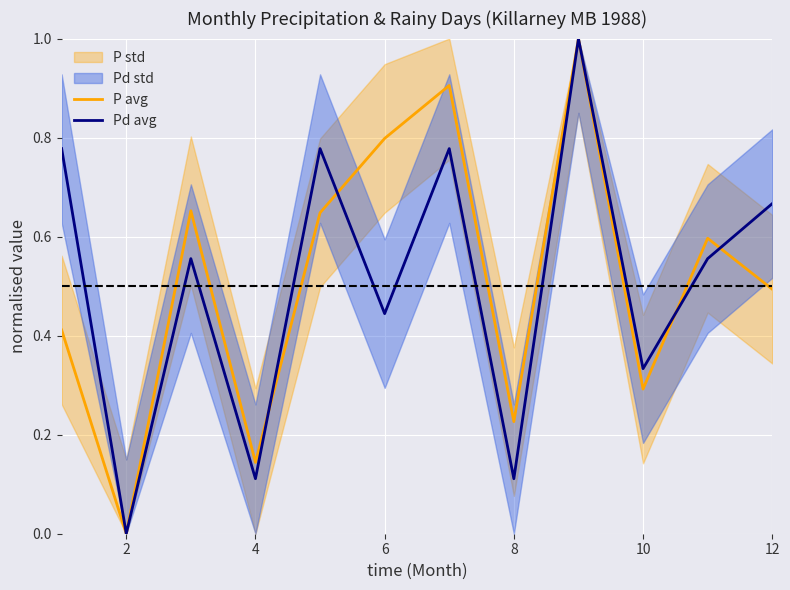

What is the sum of all P avg values?

6.2